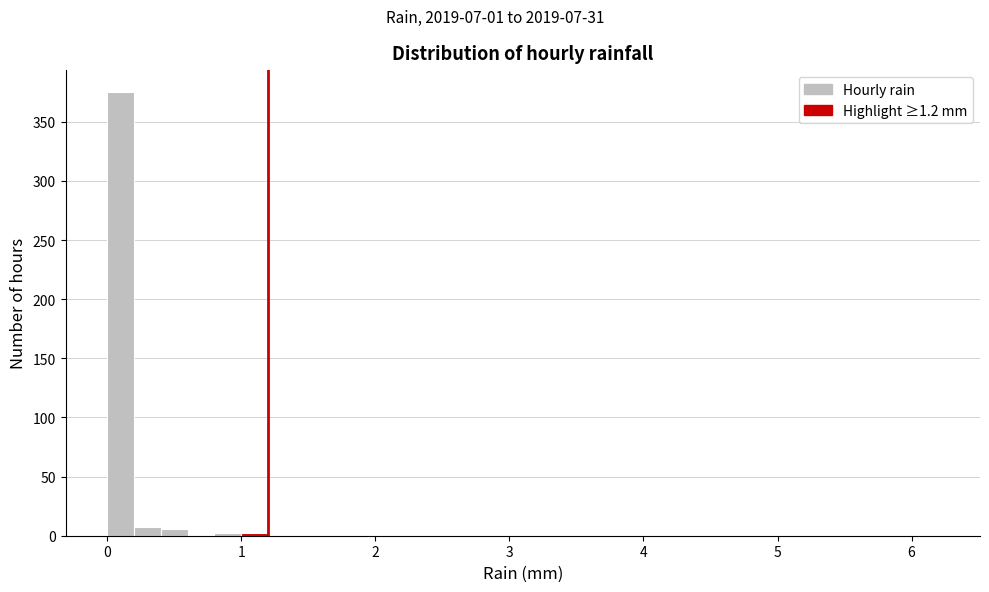

Around what value on the x-axis is the tallest bar? Give the approximate position of its centre, as read against the axis.

0.1